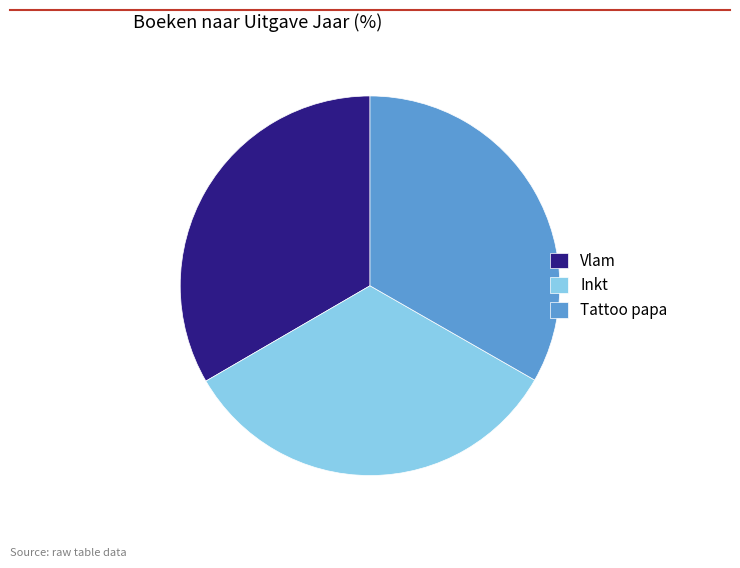

Approximately how many times larger is the value at Tattoo papa compared to Inkt?

1.0